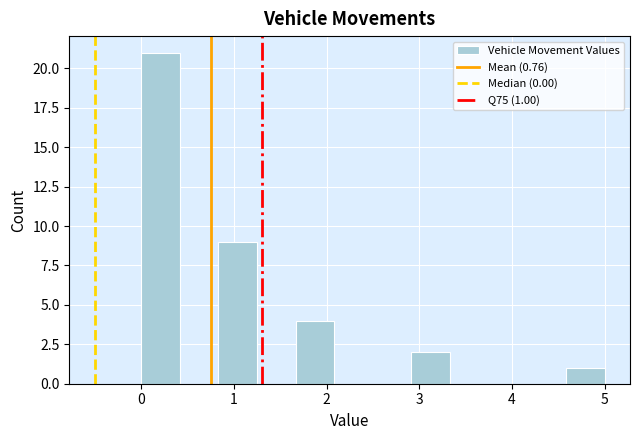

Over which range of the x-axis is the bar tallest?

0.0 to 0.4